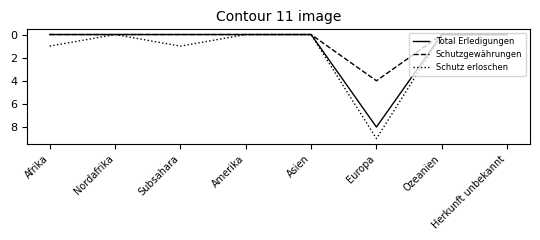

Which label corresponds to the largest value in the chart?

Europa